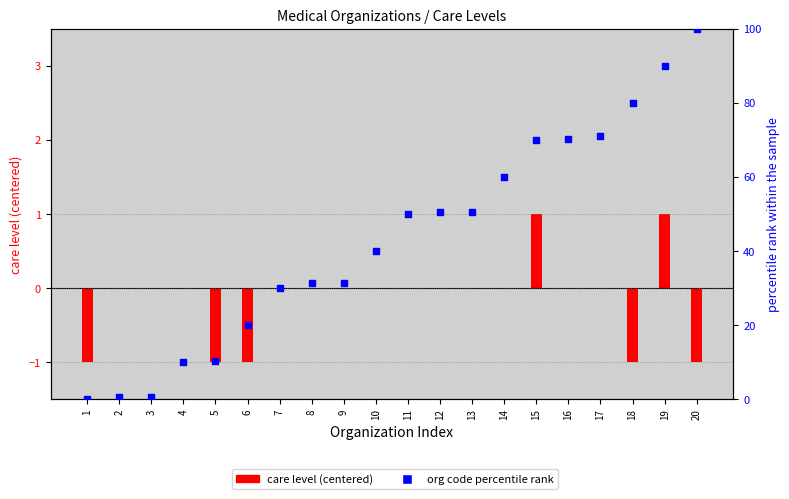

What is the ratio of the value at 17 to the value at 18?

0.9